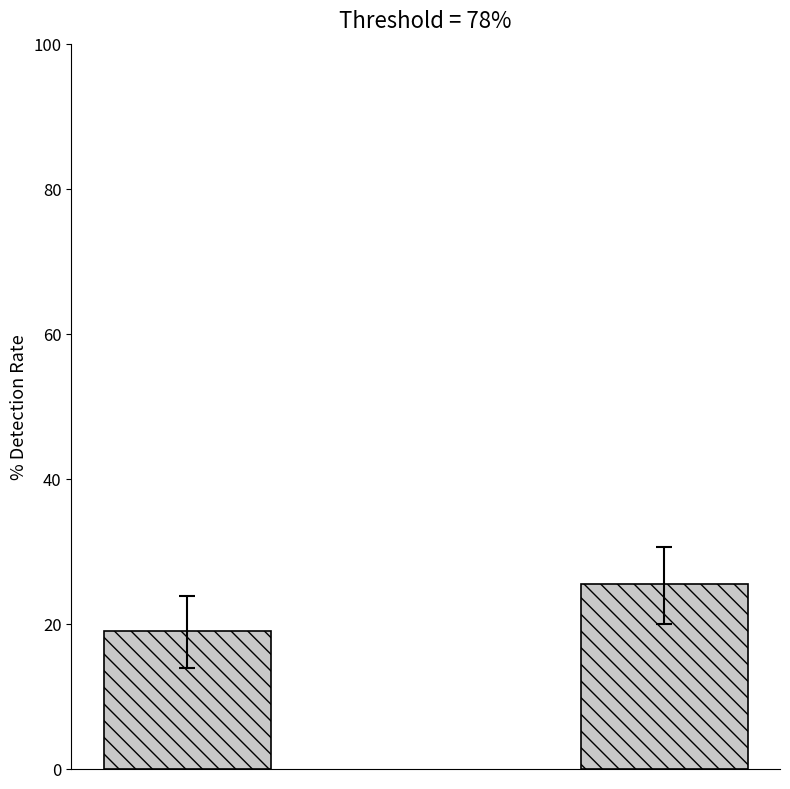

What is the value of the 2nd bar from the left?

25.5